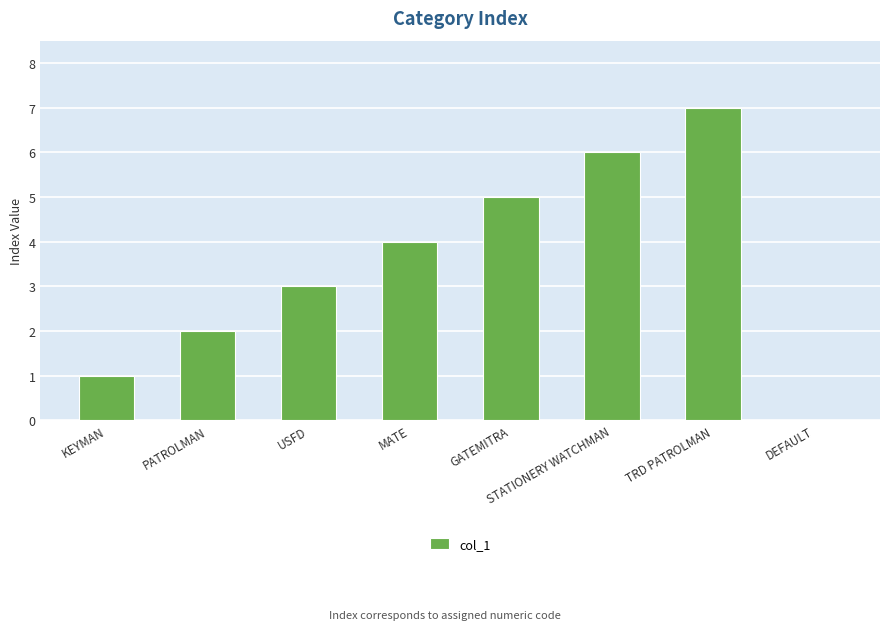

Approximately how many times larger is the value at STATIONERY WATCHMAN compared to MATE?

1.5